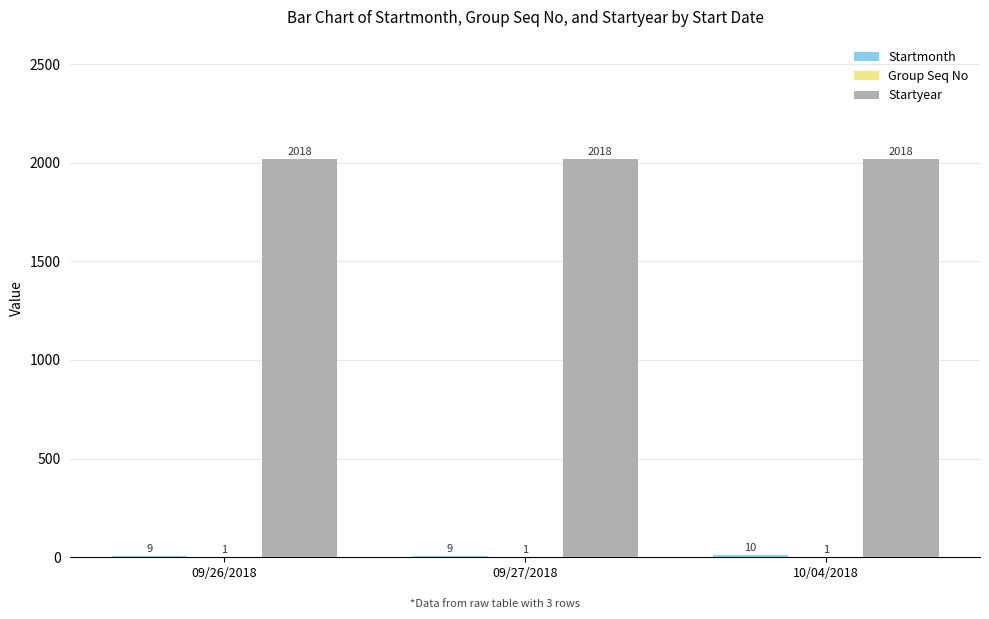

What is the total value across all series at 09/27/2018?

2028